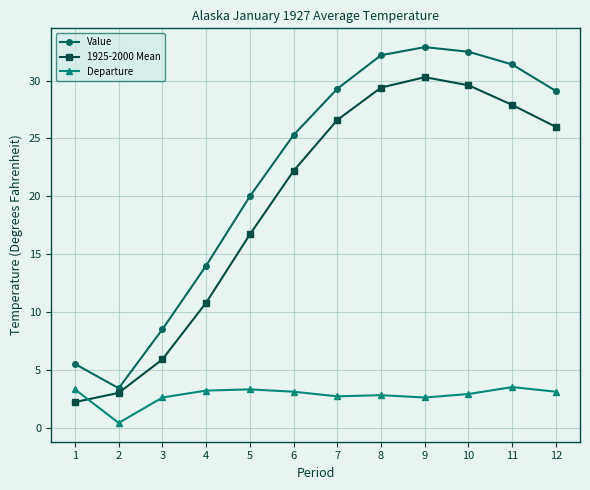

How many times do Departure and 1925-2000 Mean cross each other?

1